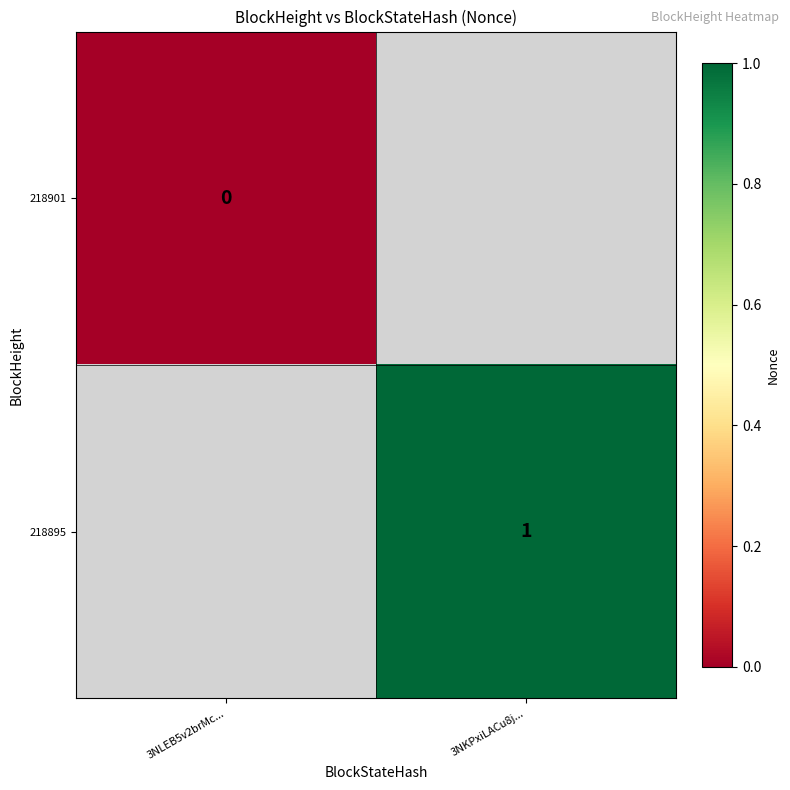

The value of 218895 at 3NKPxiLACu8j... is 1. True or false?

True